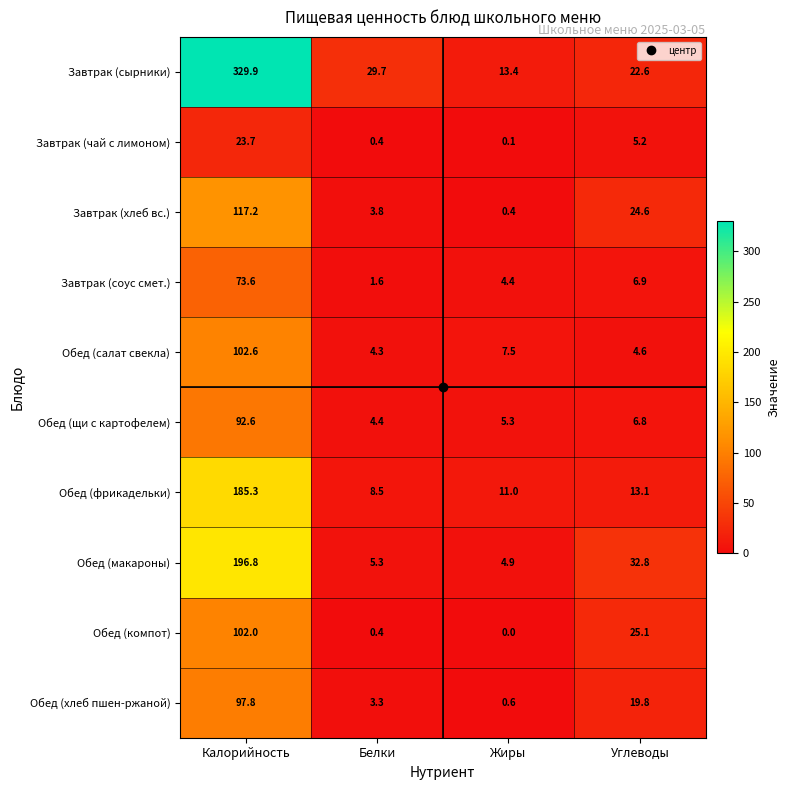

What is the average value of the Обед (салат свекла) series?

29.8